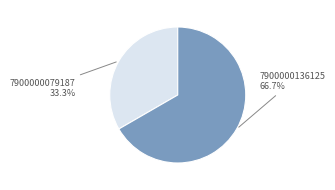

What percentage is NOT represented by 7900000136125?

33.3%